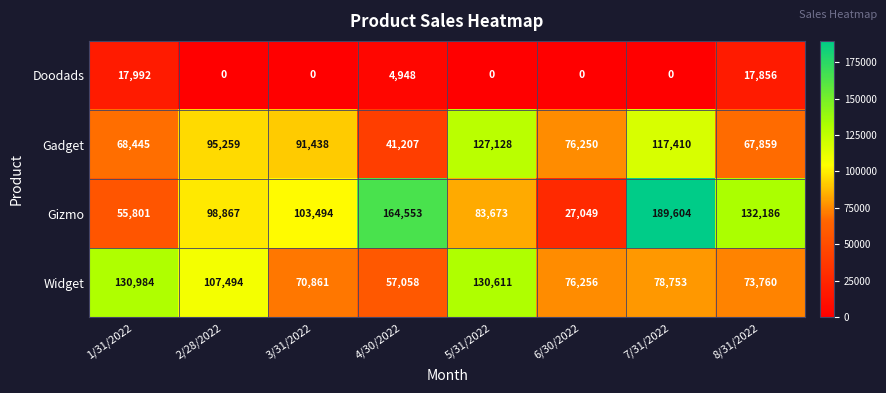

True or false: Widget has a value of 42906 at 3/31/2022.

False